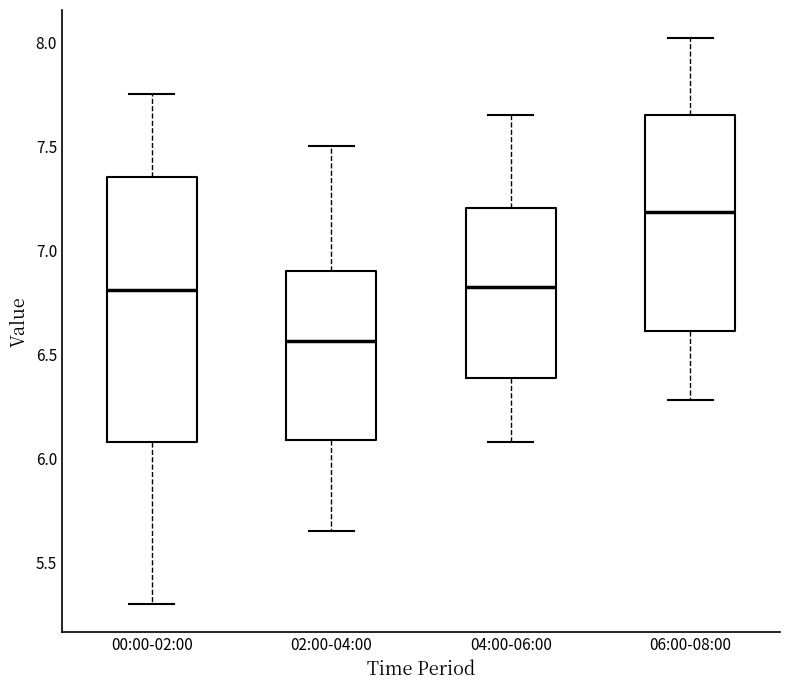

Where does the lower whisker of the box for 02:00-04:00 end on the y-axis? The values are not printed on the chart, so give them approximately, as read against the axis.

5.65